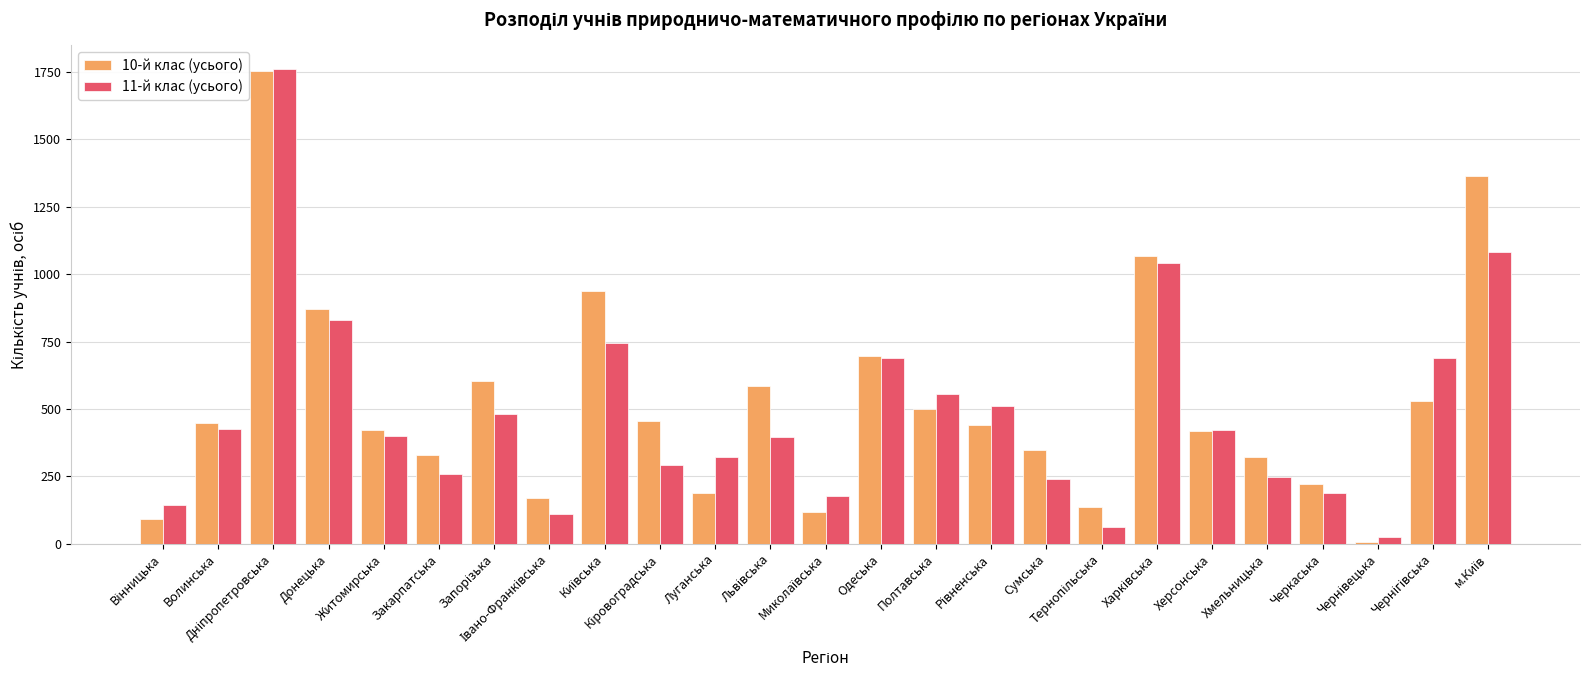

At which label is 10-й клас (усього) closest to 880?

Донецька